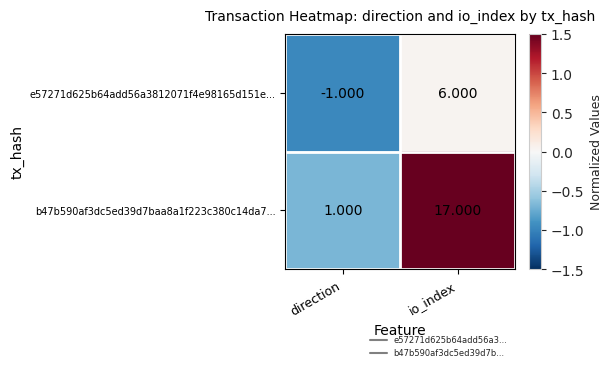

Rank the categories by b47b590af3dc5ed39d7baa8a1f223c380c14da7... value from lowest to highest.

direction, io_index